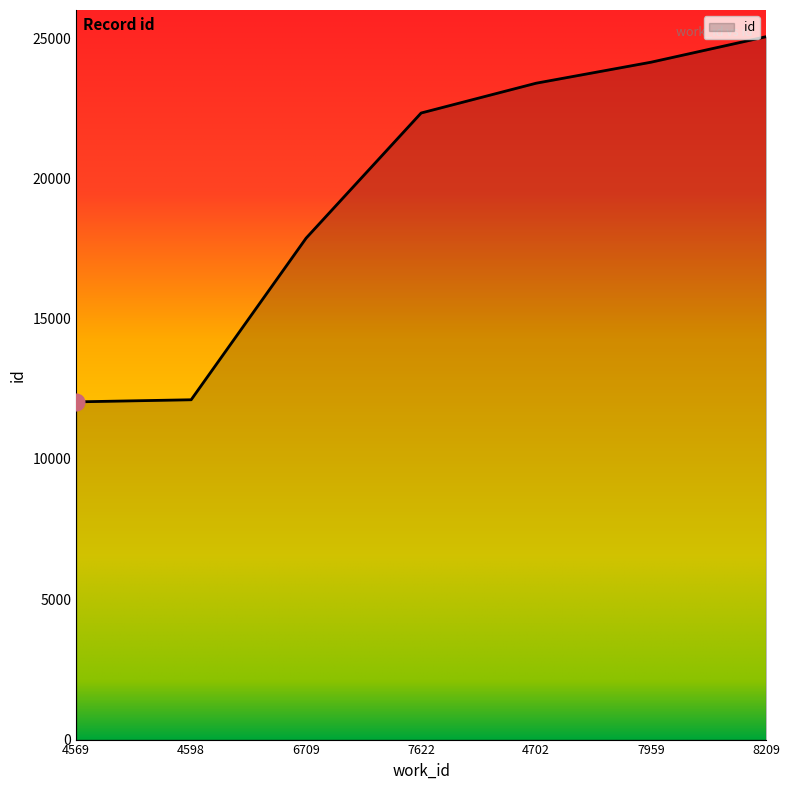

What is the difference between the values at 8209 and 7959?

908